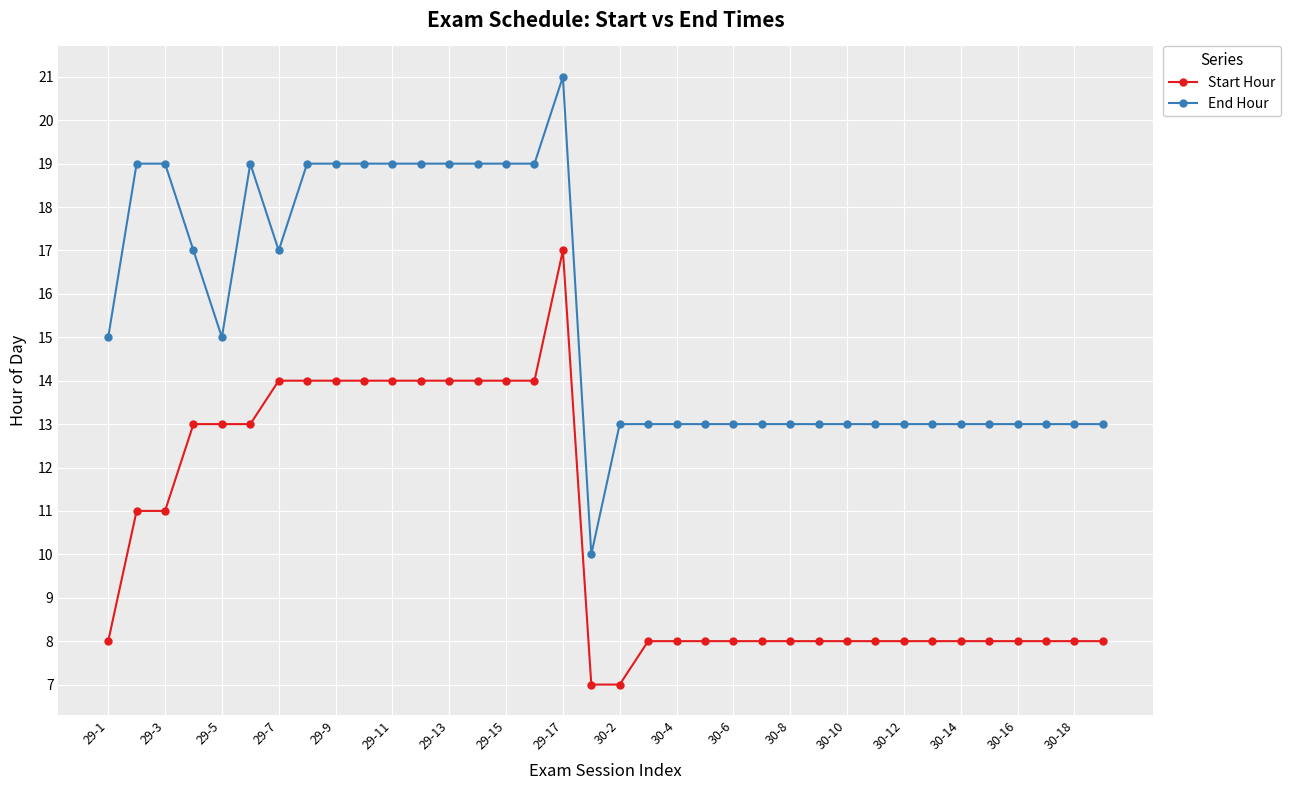

How many distinct data groups are displayed?

2